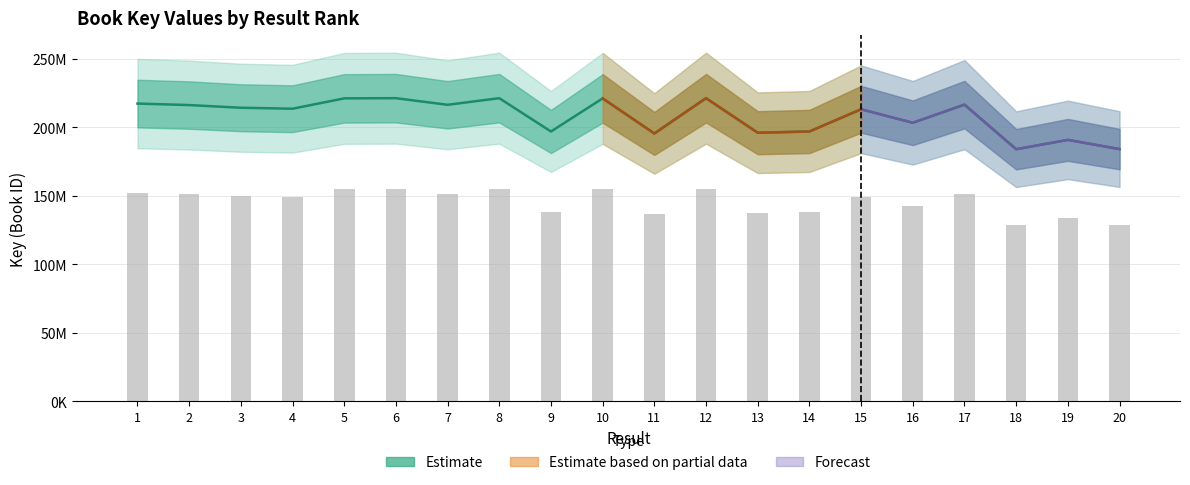

The chart shows a value of 53293411 at 17. True or false?

False